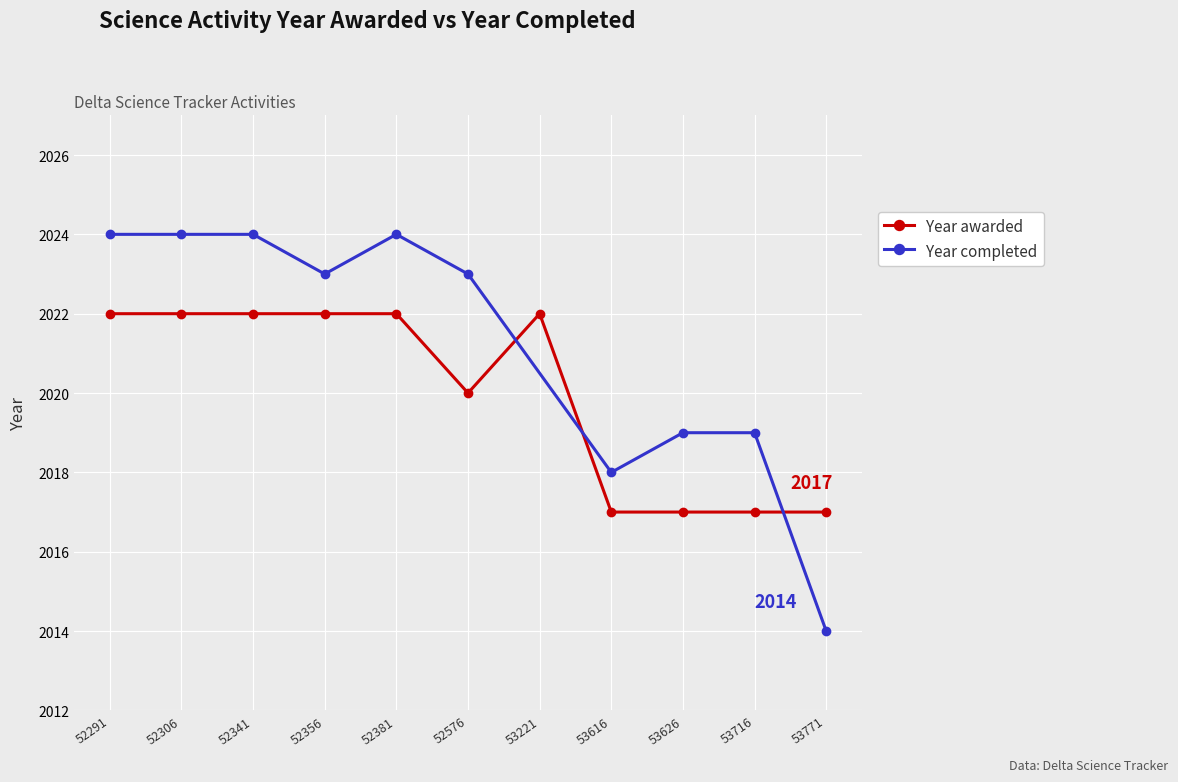

What is the average value?

2020